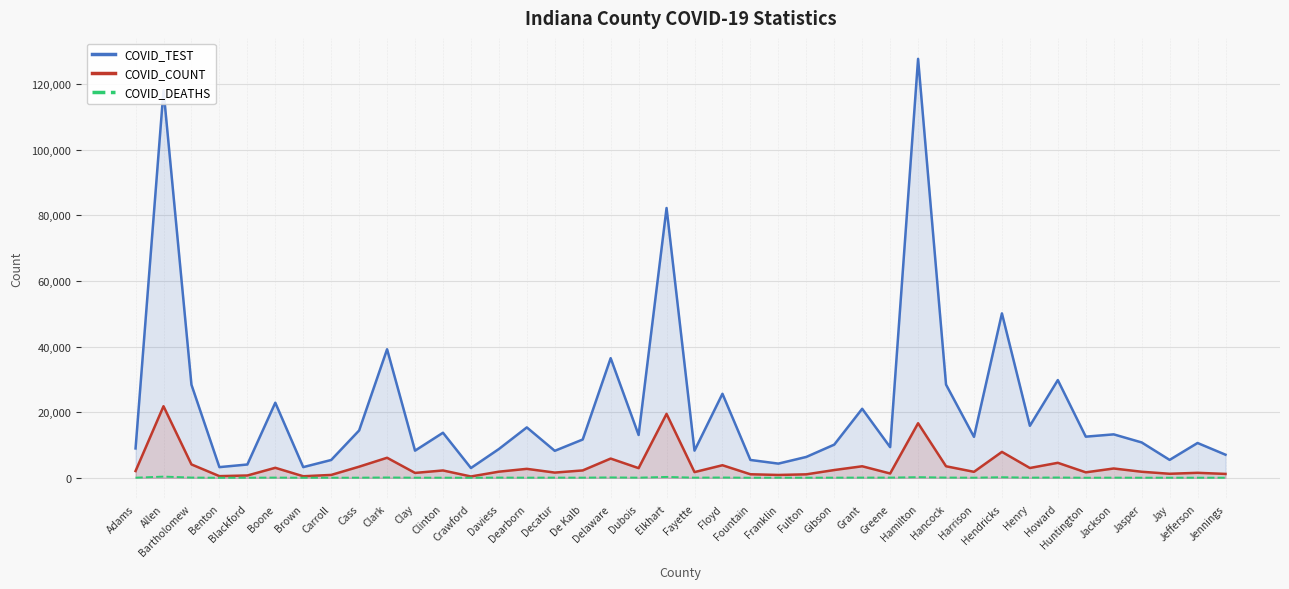

Where does the COVID_COUNT series first go above 2228?

Allen